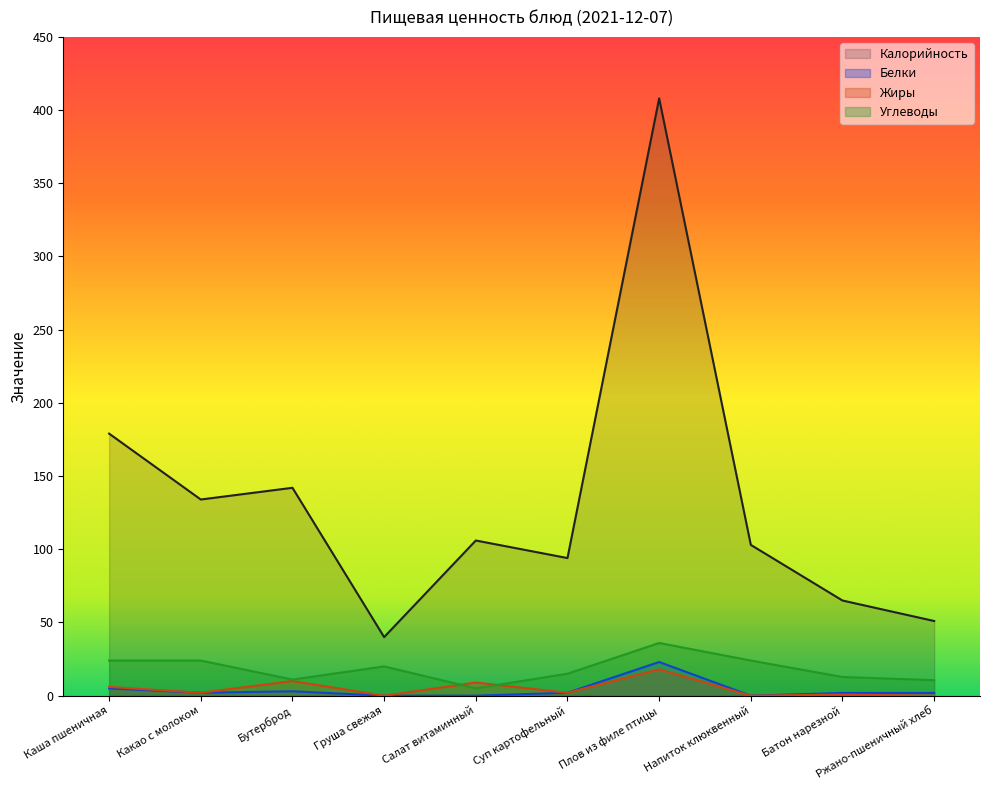

What is the difference between the second highest and second lowest values in the Белки series?

5.0